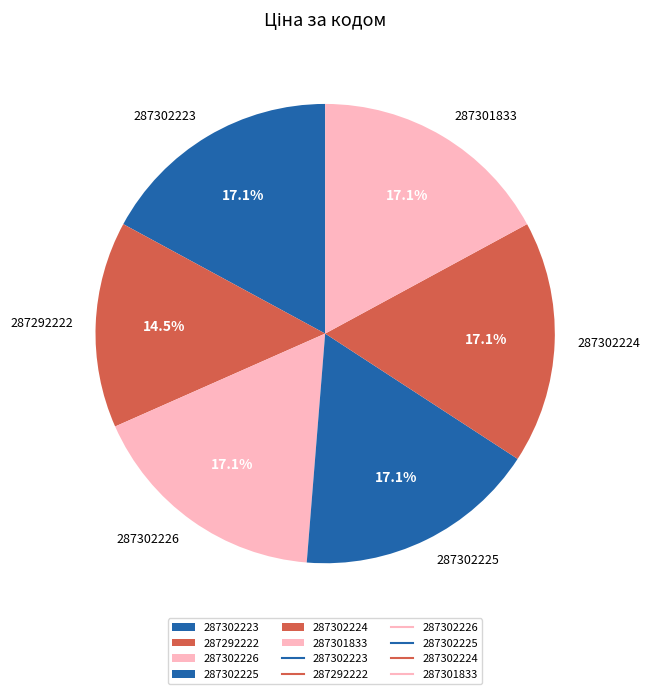

Is it true that 287302226 is 30% of the pie?

False